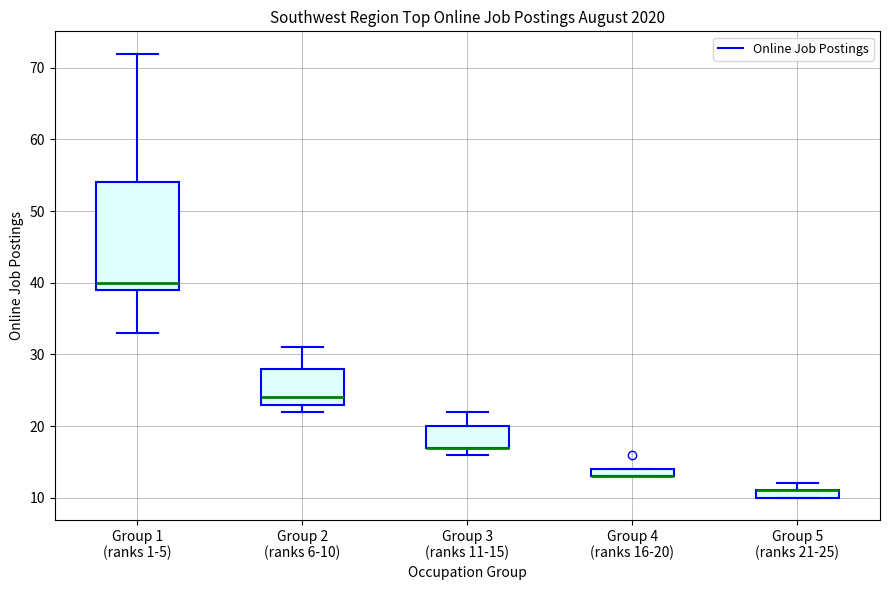

Where does the upper whisker of the box for Group 3 (ranks 11-15) end on the y-axis? The values are not printed on the chart, so give them approximately, as read against the axis.

22